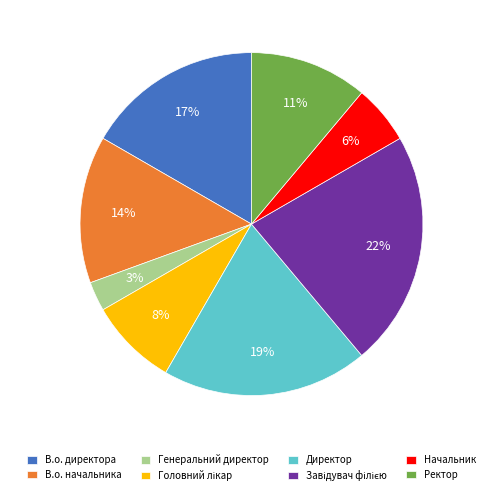

Is В.о. директора the majority of the pie?

No